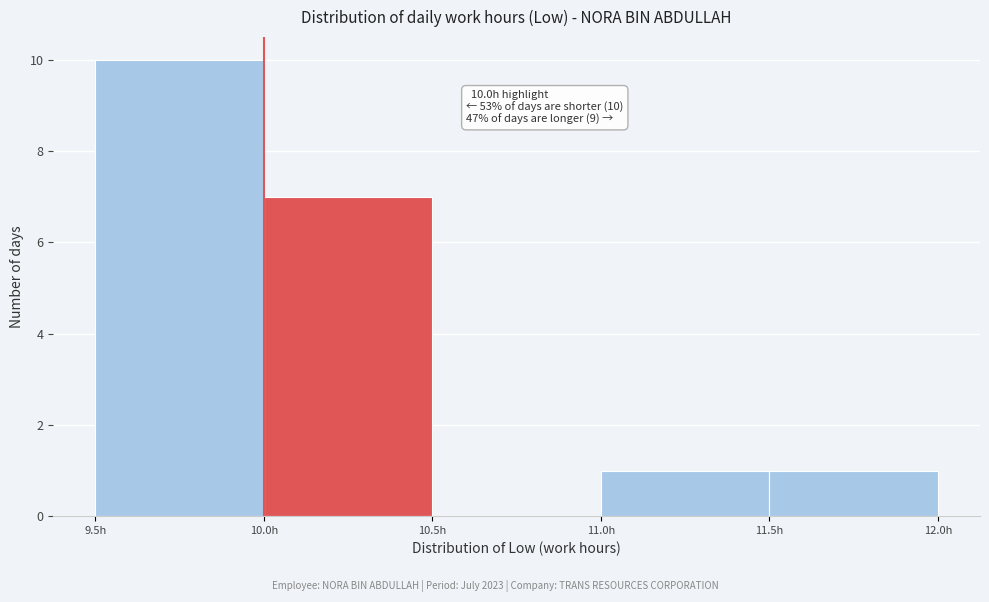

Over which range of the x-axis is the bar tallest?

9.5 to 10.0